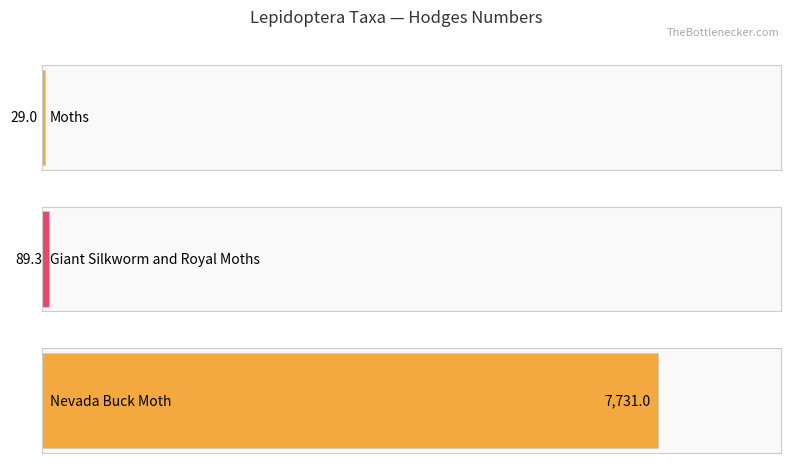

How many values are below 89?

1